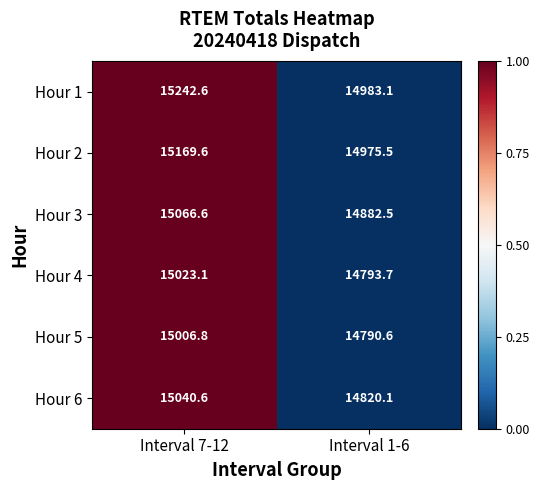

True or false: Hour 5 has a value of 24231.5 at Interval 1-6.

False